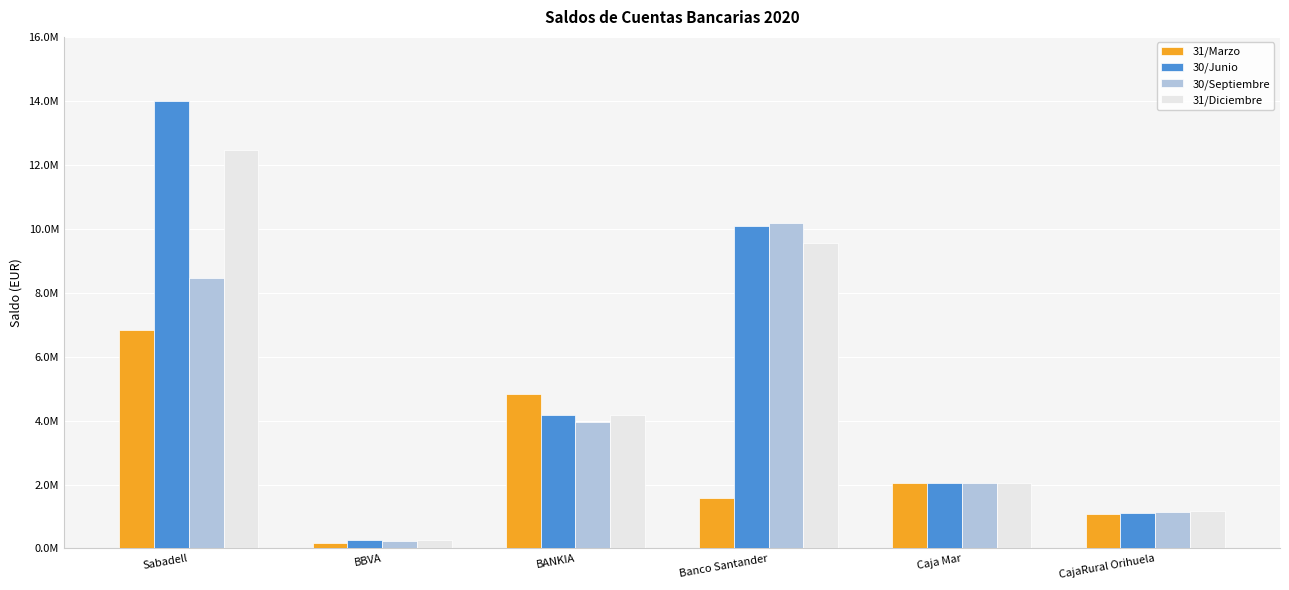

Are the bars grouped side by side (vs. stacked)?

Yes